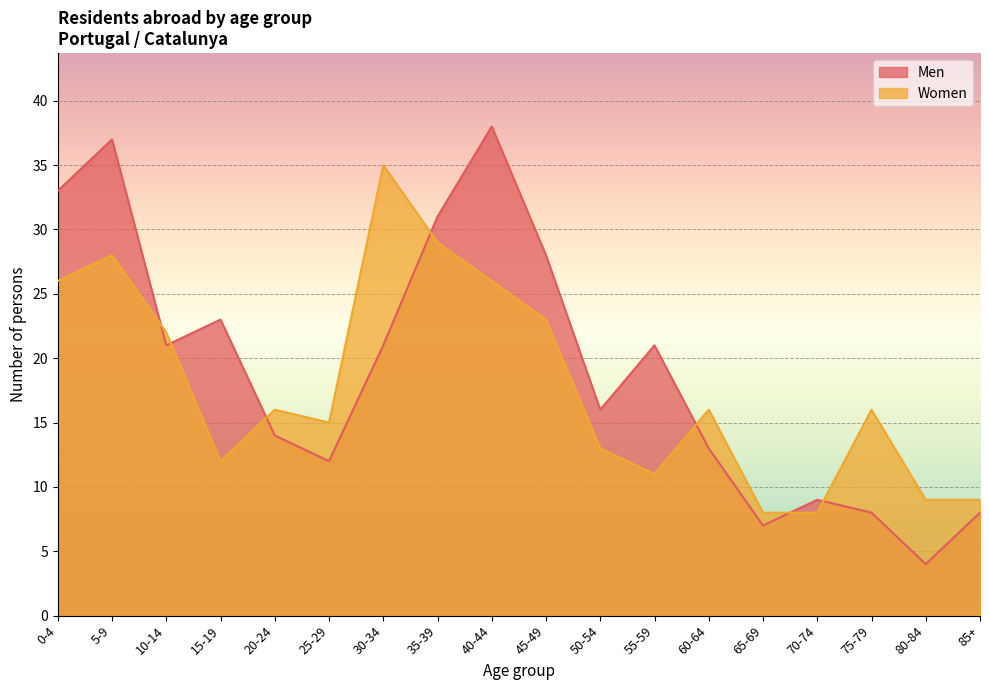

Between which two adjacent categories do Women and Men first intersect?

5-9 and 10-14